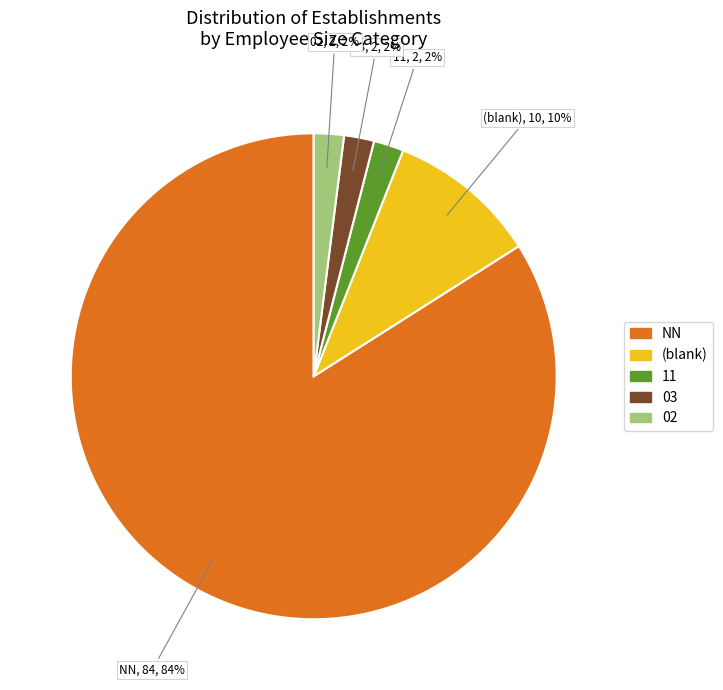

What percentage is the 03 slice, to the nearest percent?

2%